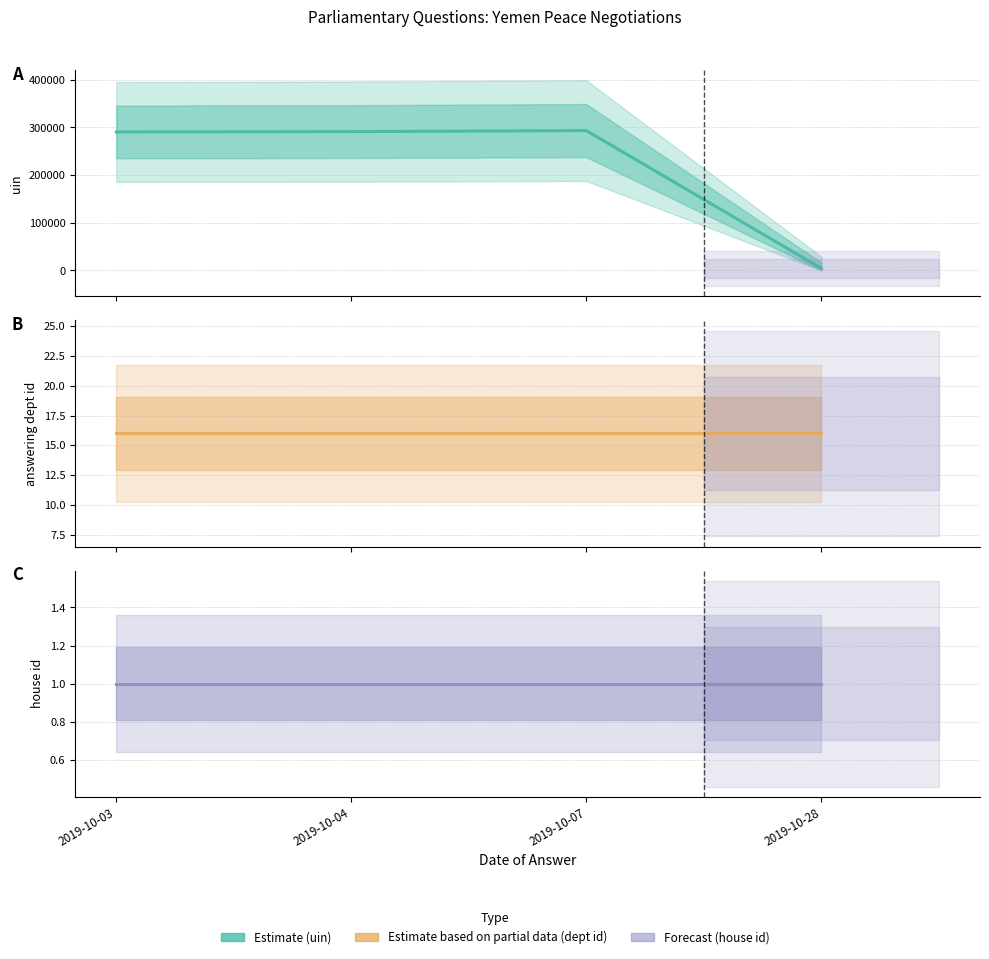

What is the maximum value shown in the chart?

293425